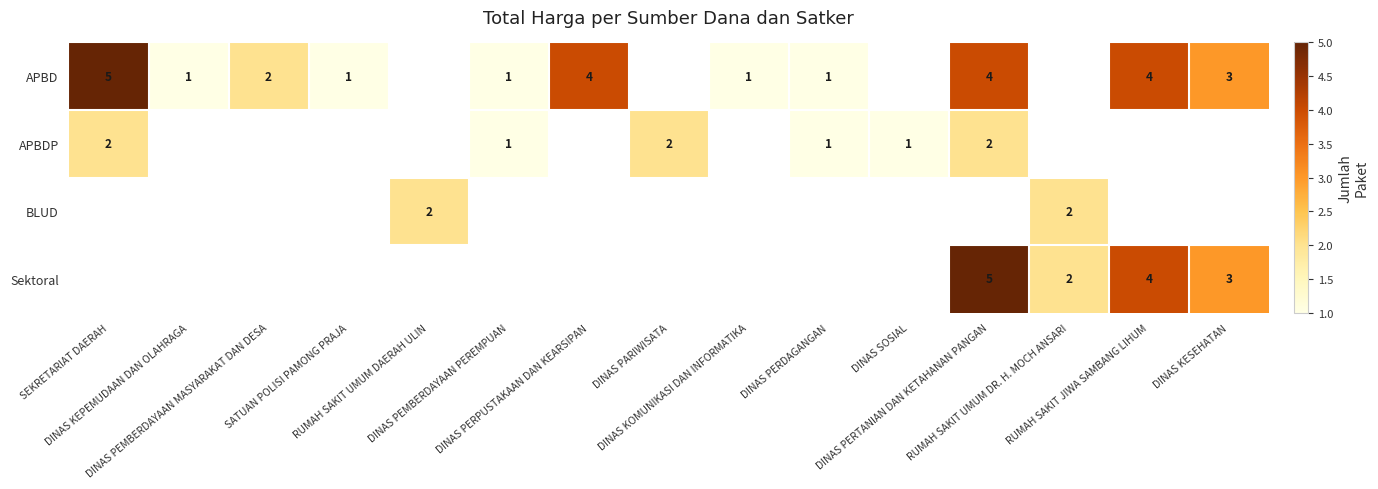

Is the value of Sektoral at DINAS PEMBERDAYAAN MASYARAKAT DAN DESA greater than the value of APBDP at RUMAH SAKIT JIWA SAMBANG LIHUM?

No